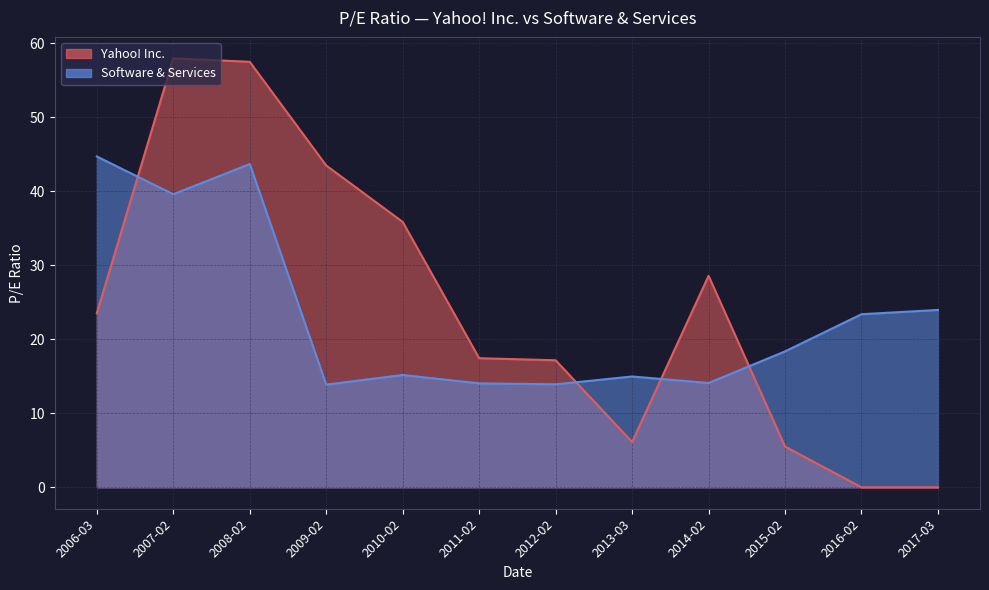

List the series in order of their overall mean, lowest first.

Software & Services, Yahoo! Inc.